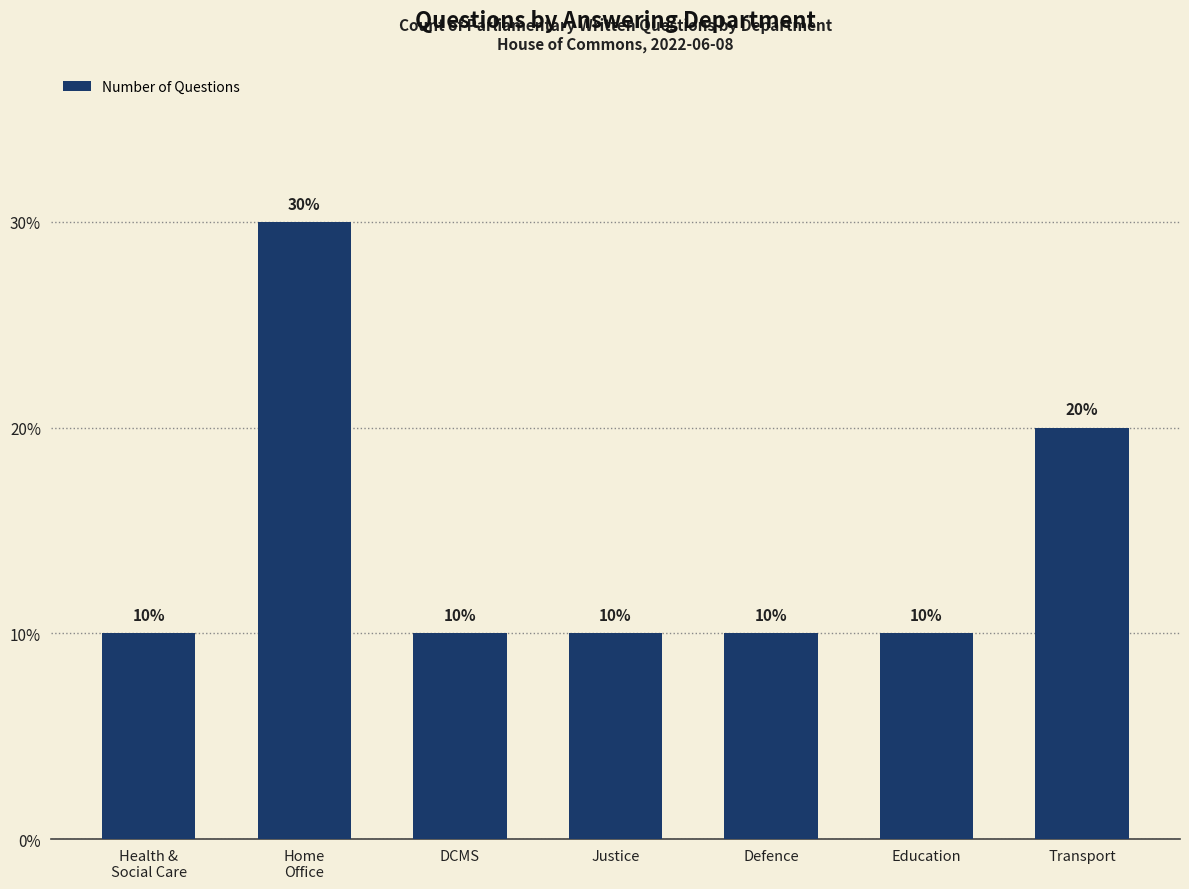

Does the chart contain any negative values?

No